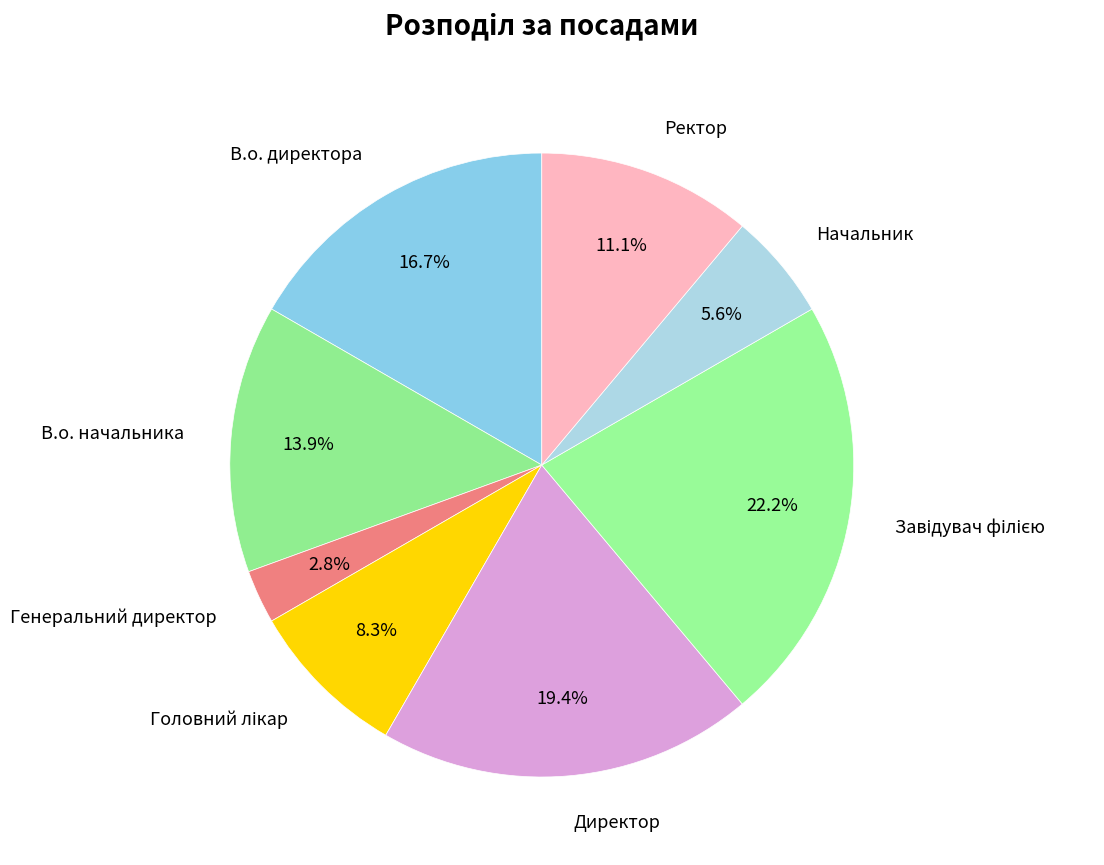

How many segments does this pie chart have?

8